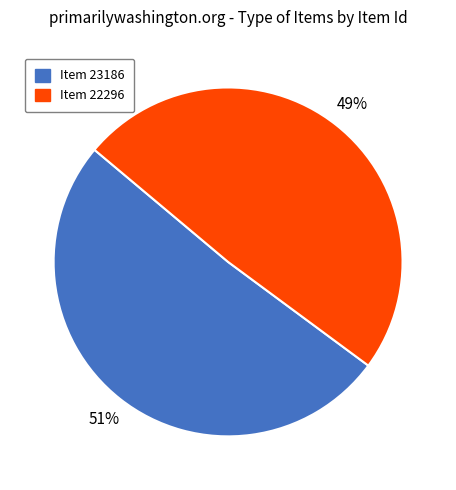

To the nearest percent, what is the average slice percentage?

50%